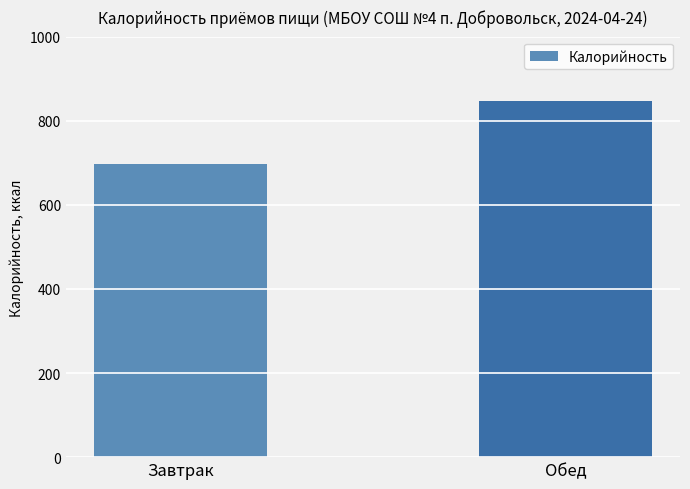

Rank the categories by value from lowest to highest.

Завтрак, Обед